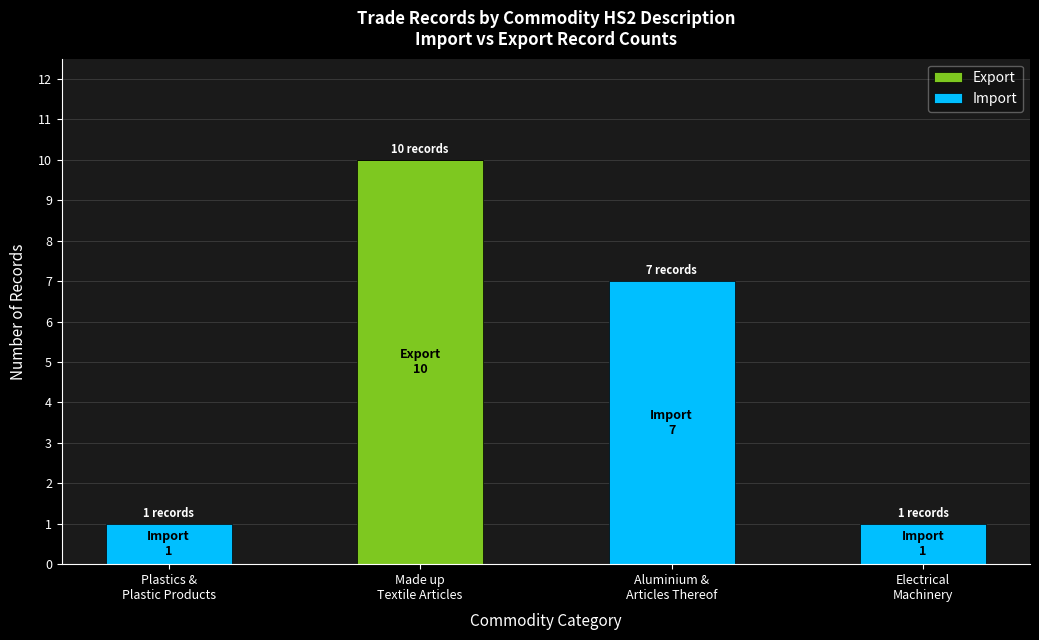

What is the sum of all Export values?

10